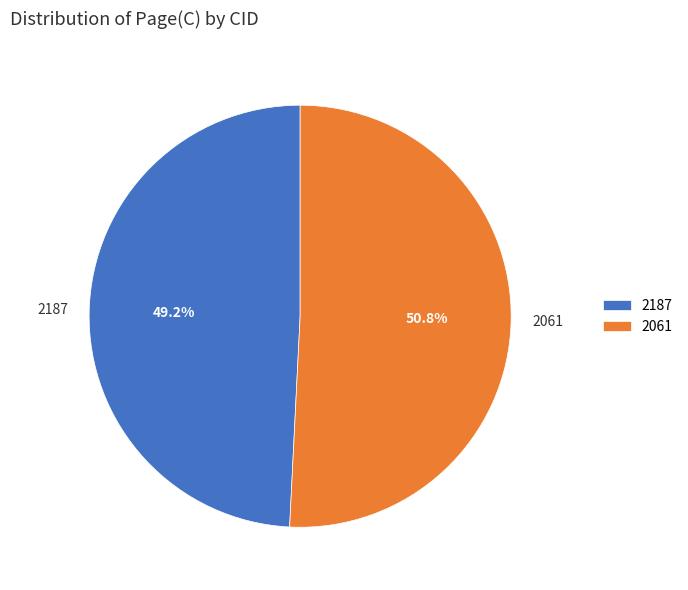

Count the number of slices in the pie.

2